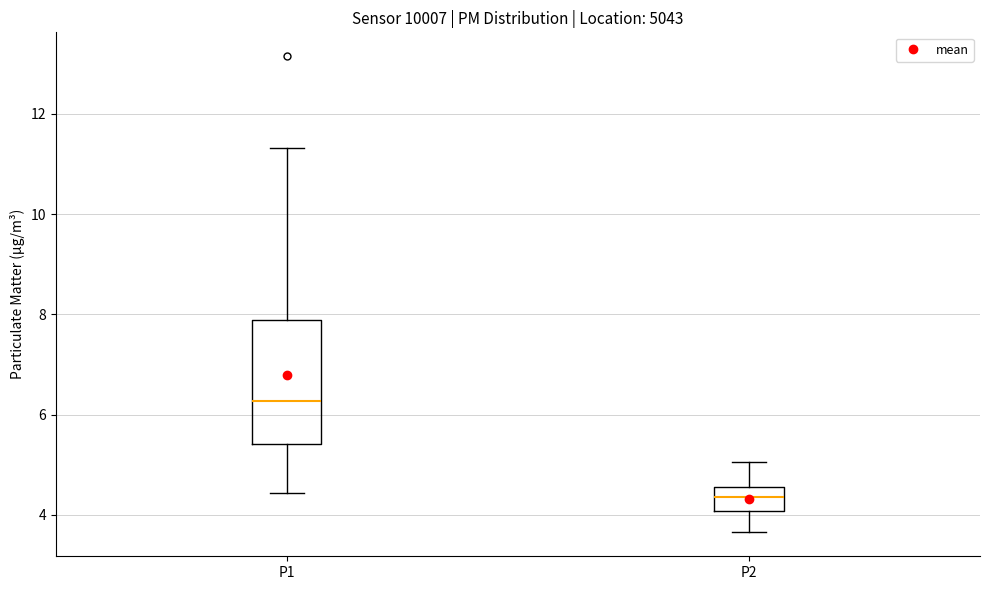

Reading left to right, transcribe this box plot: for each box, give where its median line is, the range the box spans, and where its two whiskers end, as read against the y-axis. The values are not printed on the chart, so give them approximately, as read against the axis.

P1: median 6.2, box 5.4 to 7.8, whiskers 4.4 to 11.4
P2: median 4.4, box 4.0 to 4.6, whiskers 3.6 to 5.0